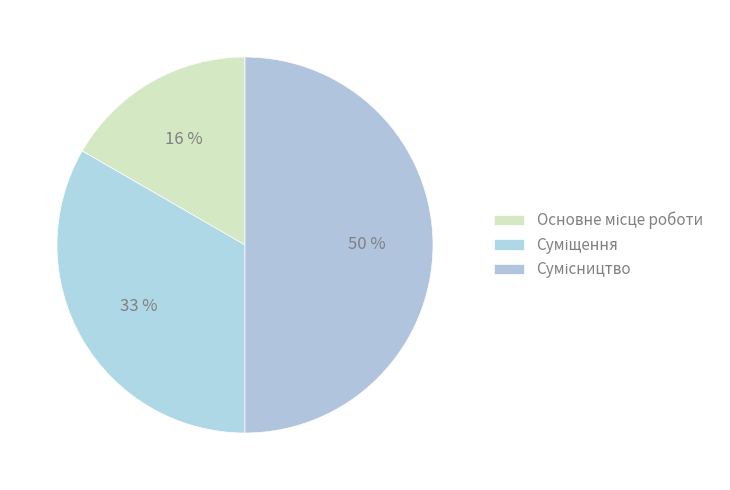

Combined, do Основне місце роботи and Суміщення account for over 50%?

No